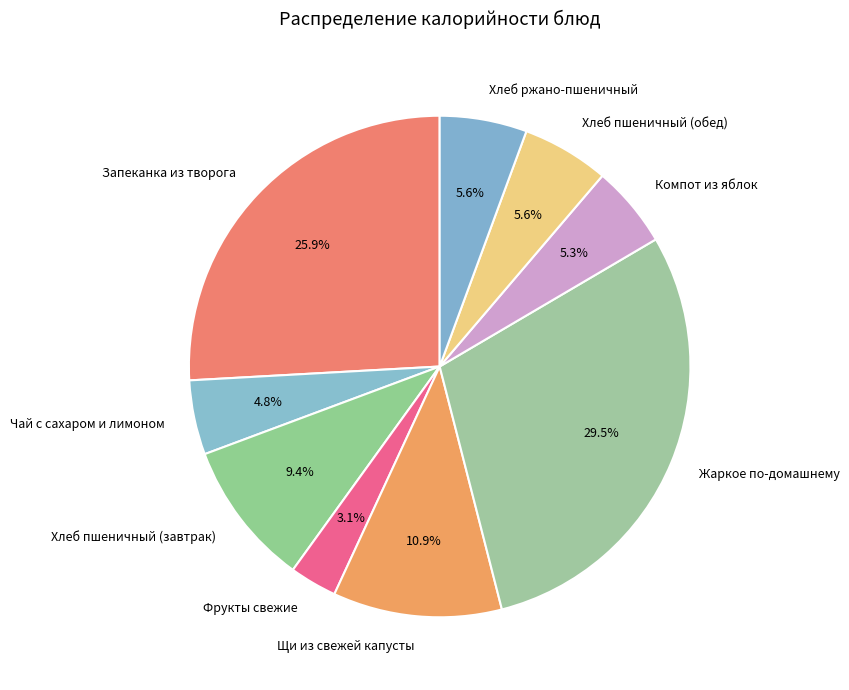

Which has a higher value, Запеканка из творога or Фрукты свежие?

Запеканка из творога